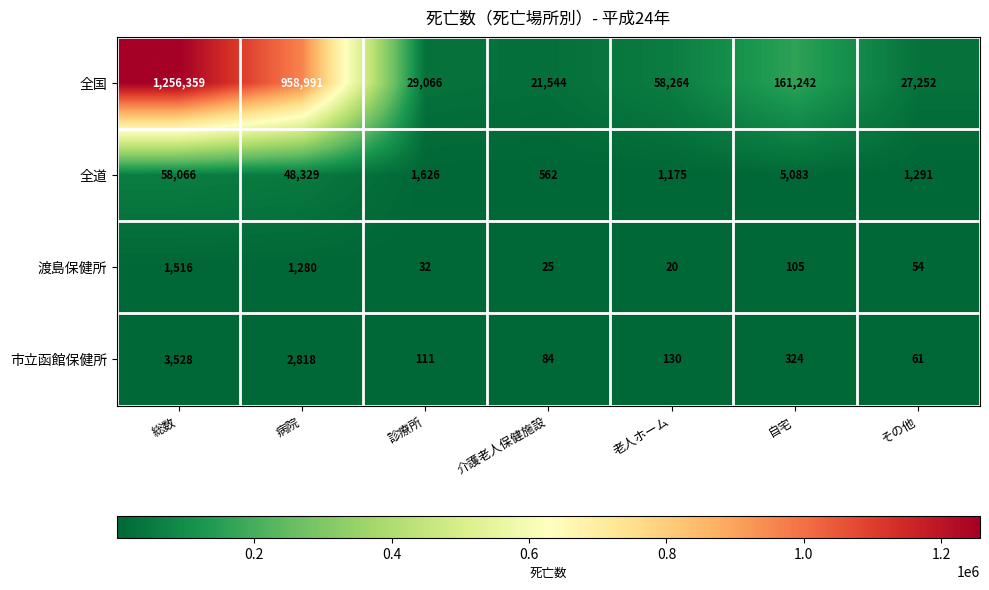

What is the maximum value shown in the chart?

1256359